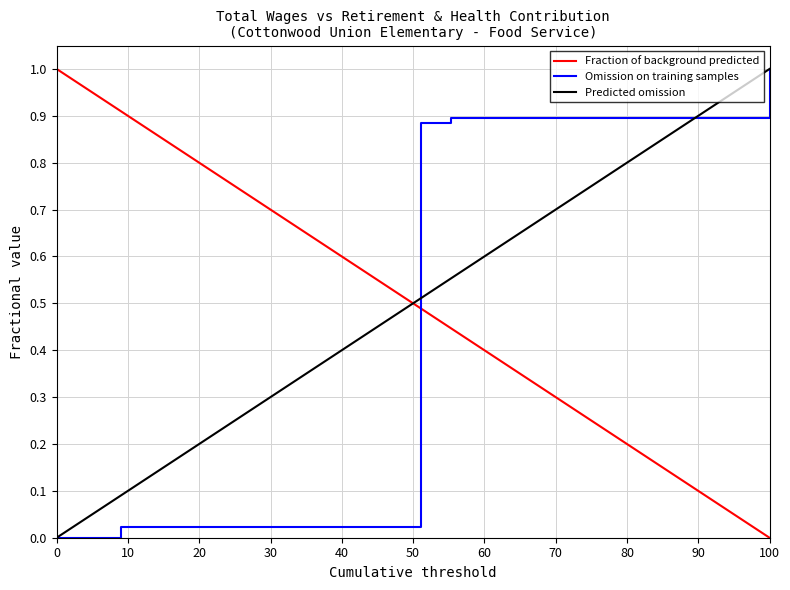

How many positive values are there?

4